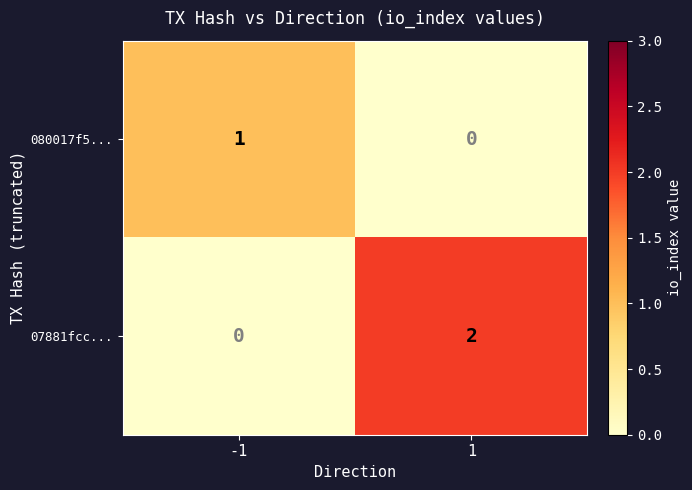

Which series has the largest total across all categories?

07881fcc...